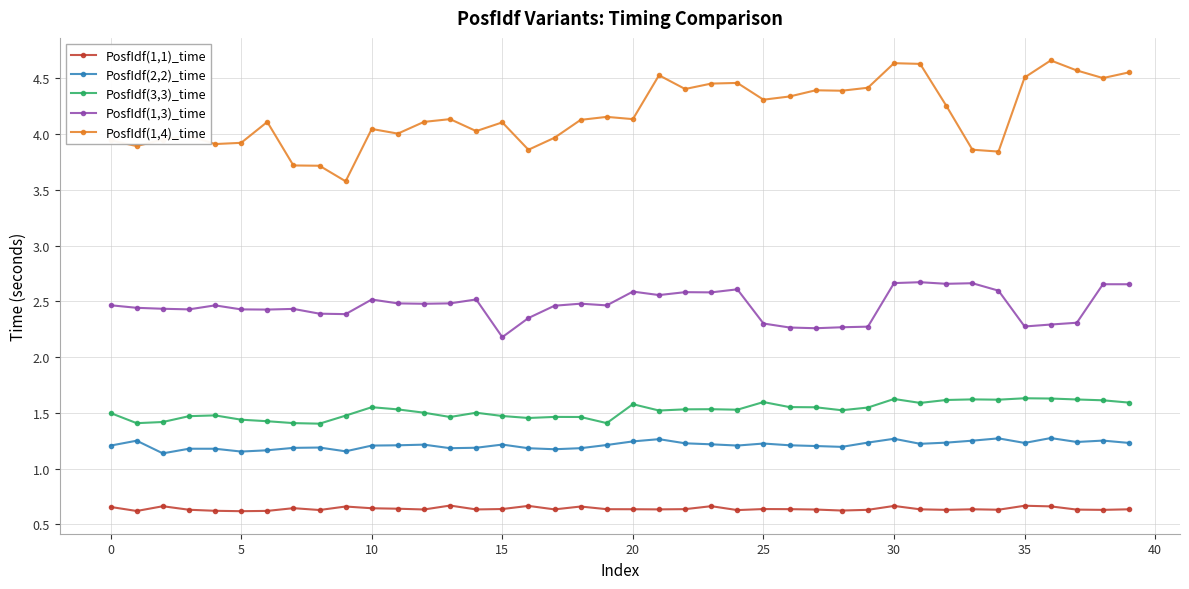

Does the chart have visible grid lines?

Yes